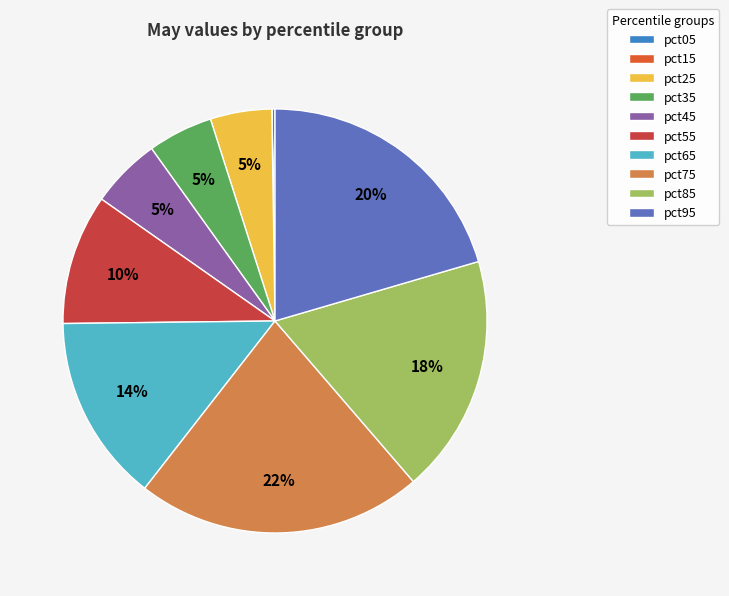

Is it true that pct95 is 20% of the pie?

True